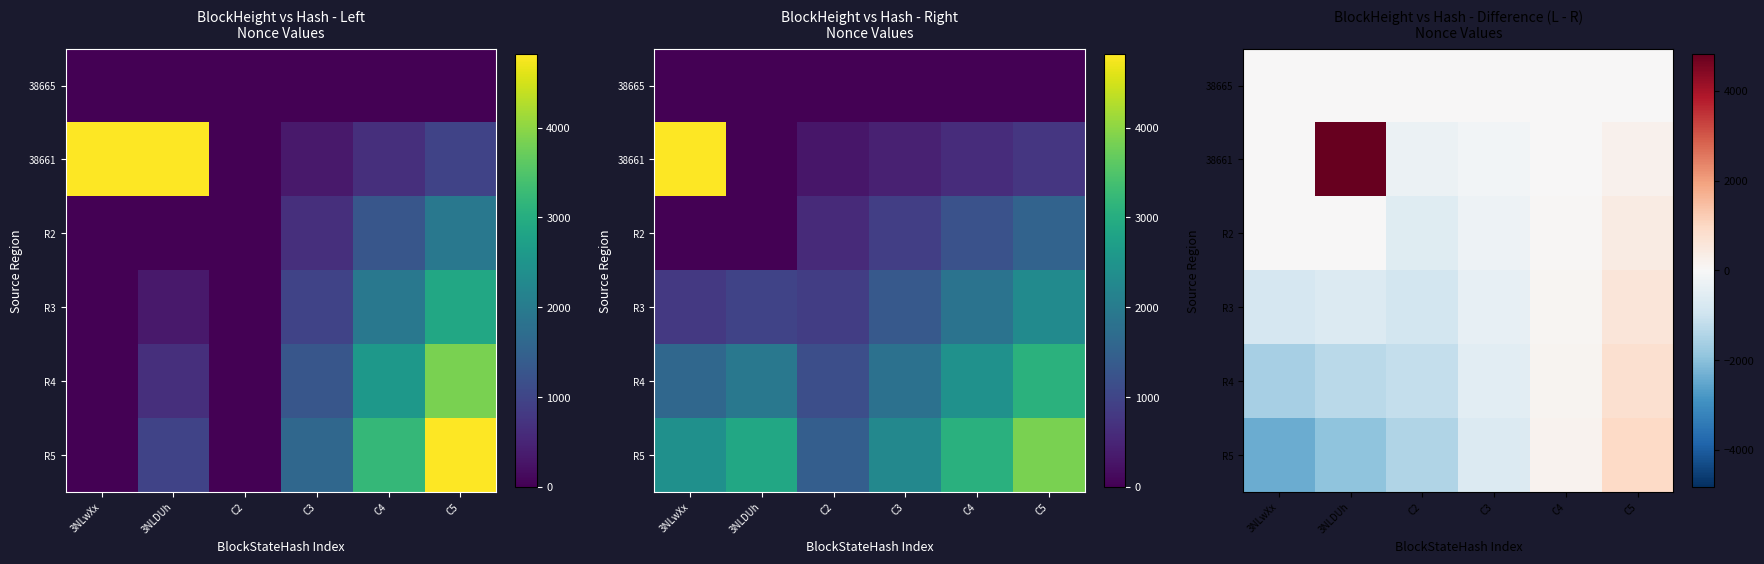

Which has a higher value, C4 or C5?

C4